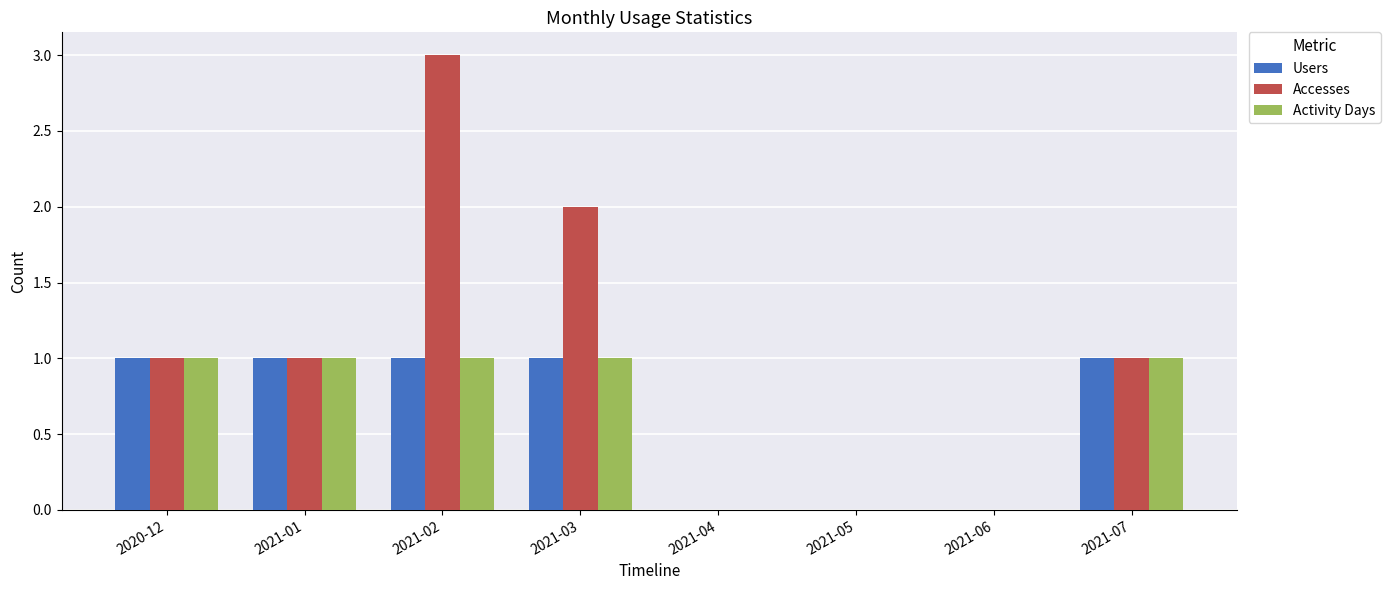

What are all the series names shown in the legend?

Users, Accesses, Activity Days